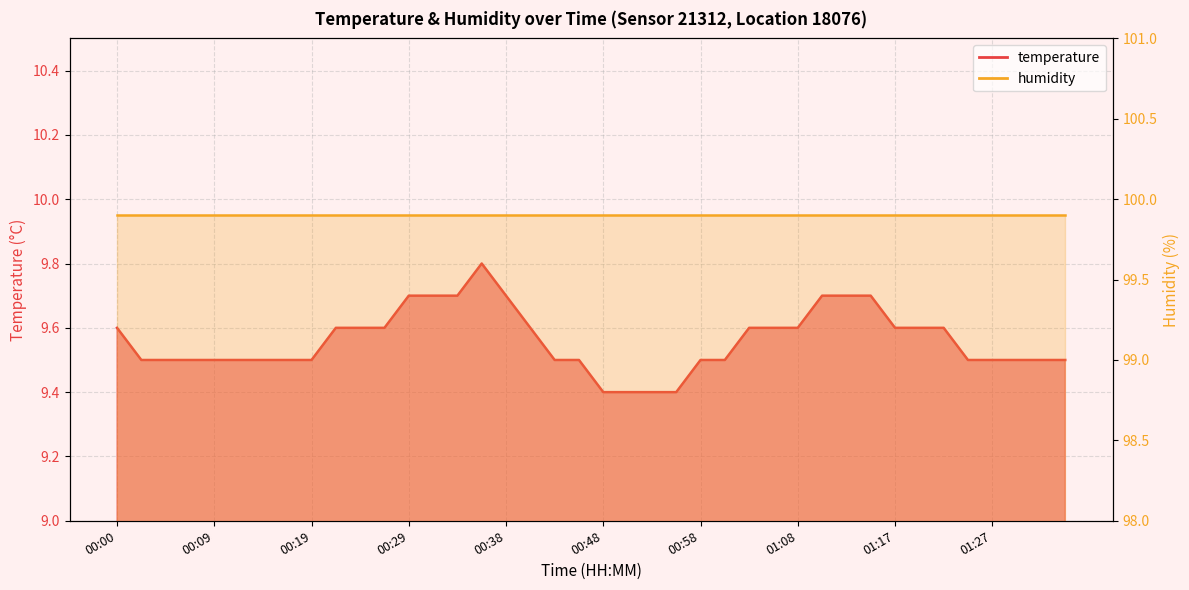

What is the label of the 15th point from the left?

00:34